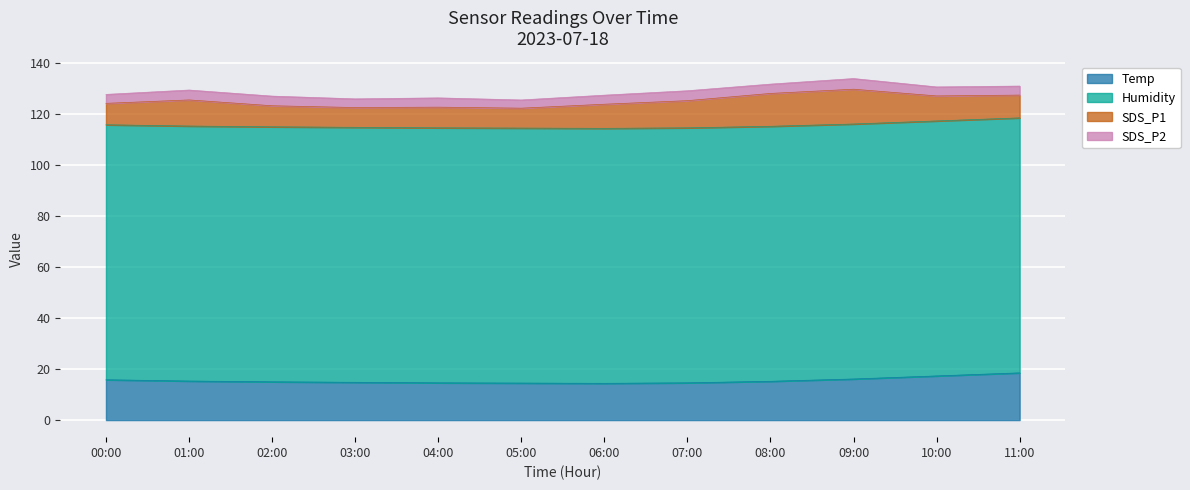

Reading left to right, list all the values displayed in this chart.

Temp: 15.8	15.3	15.0	14.8	14.6	14.5	14.4	14.6	15.2	16.1	17.3	18.5
Humidity: 99.9	99.9	99.9	99.9	99.9	99.9	99.9	99.9	99.9	99.9	99.9	99.9
SDS_P1: 8.4	10.2	8.2	7.8	8.1	7.8	9.4	10.7	12.9	13.6	9.8	8.9
SDS_P2: 3.5	3.9	3.8	3.4	3.6	3.2	3.5	3.9	3.6	4.2	3.5	3.5